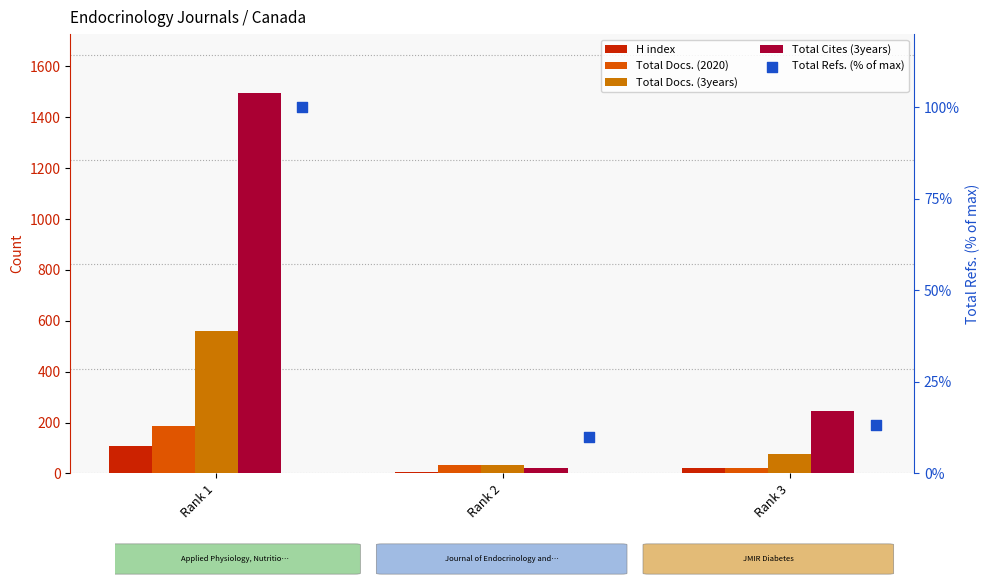

What is the total value across all series at Rank 1?

2451.0